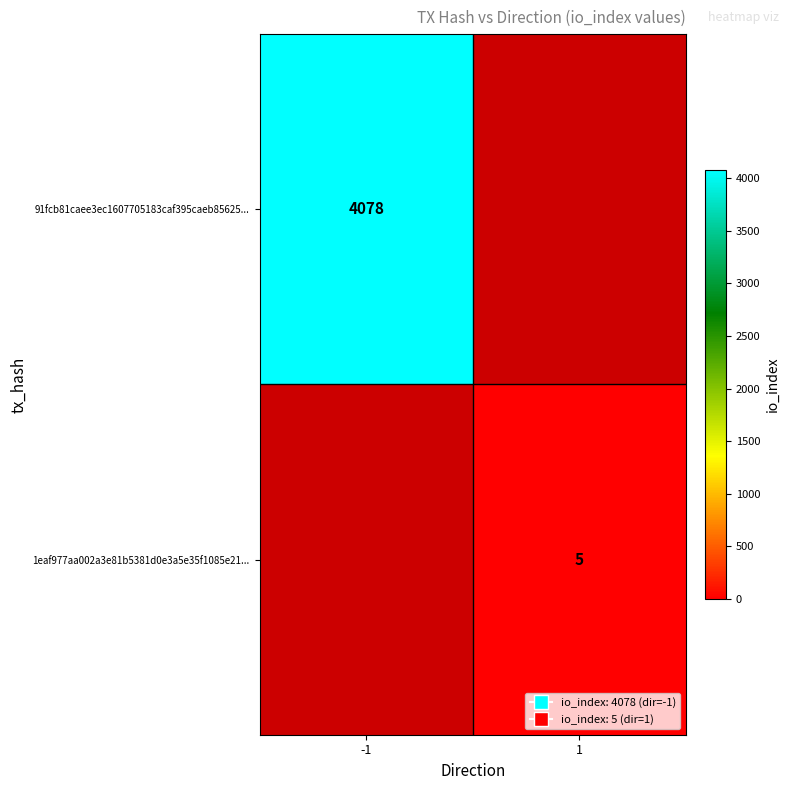

How many data points does each series have?

2